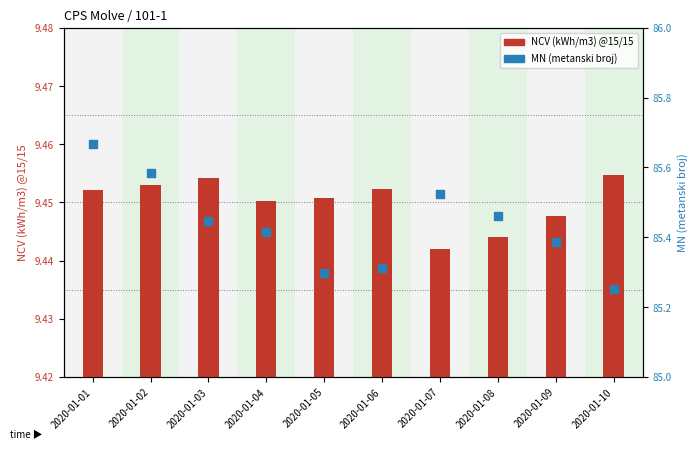

Is the value of MN (metanski broj) at 2020-01-02 greater than the value of NCV (kWh/m3) @15/15 at 2020-01-02?

Yes